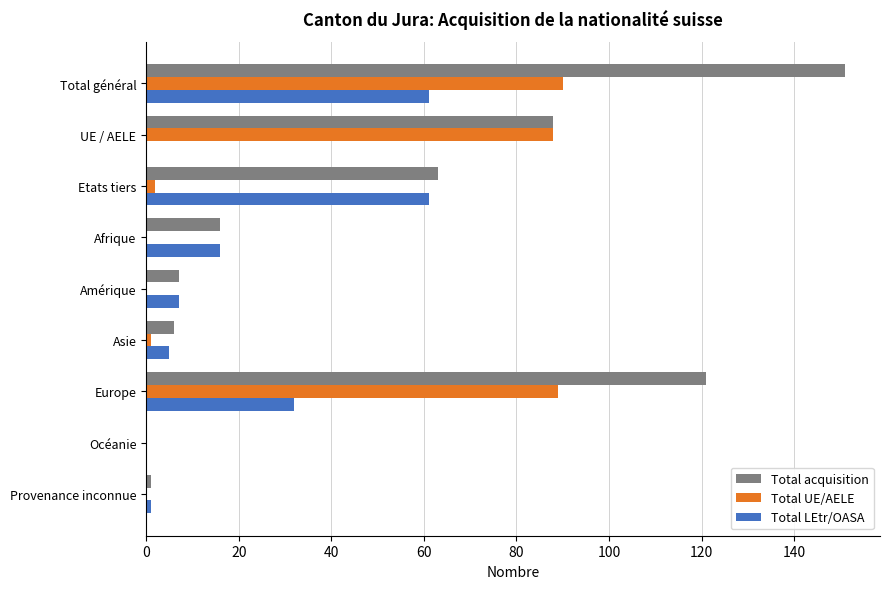

True or false: Total acquisition has a value of 7 at Amérique.

True